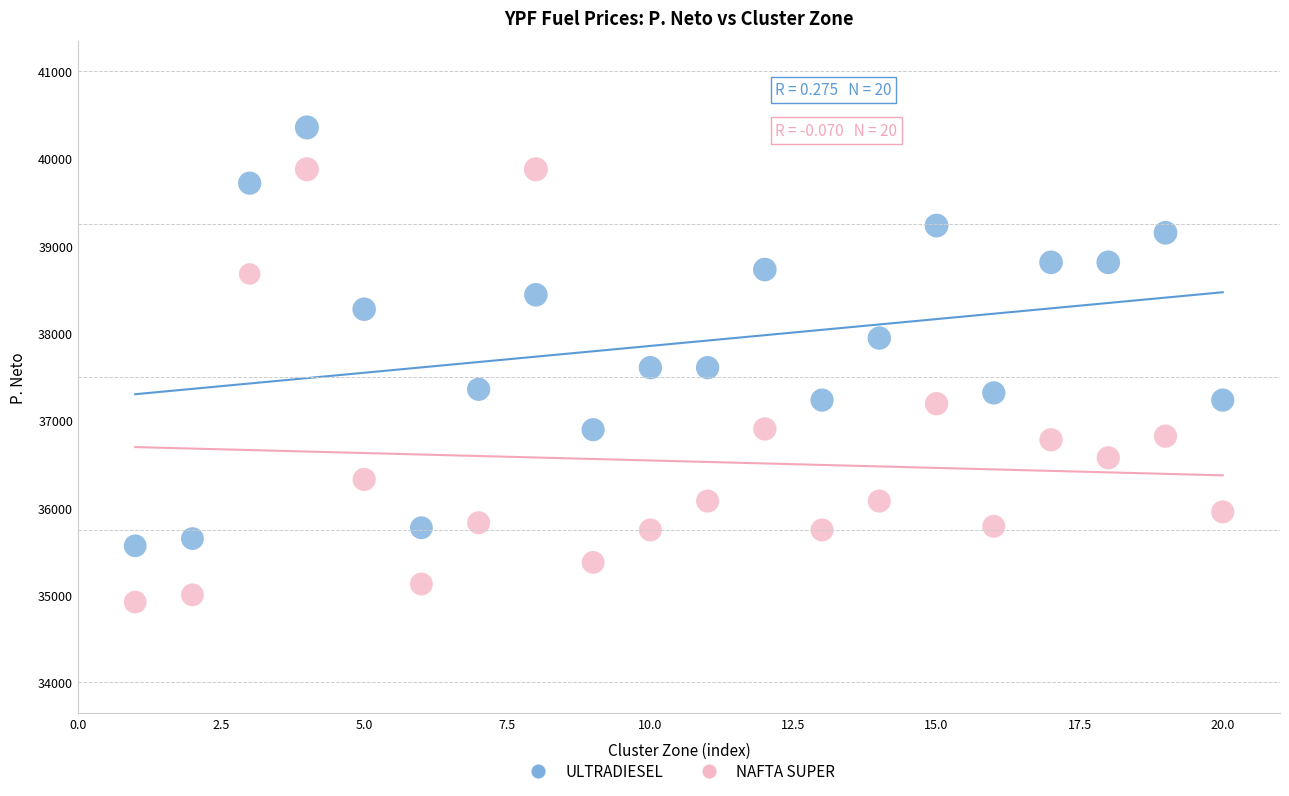

What is the X range (max minus min) for the scatter plot?

19.0